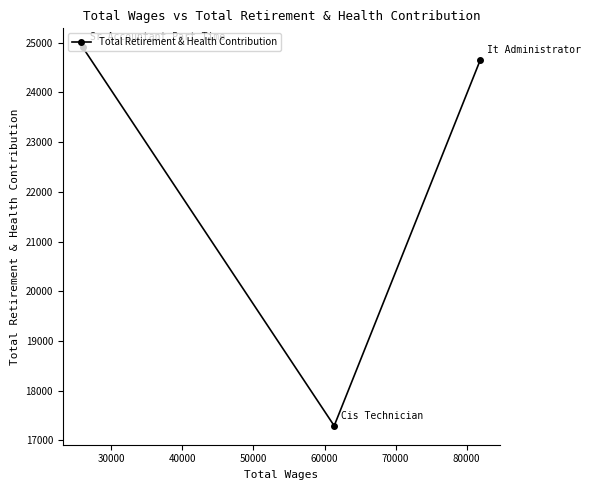

What is the sum of all values?

66859